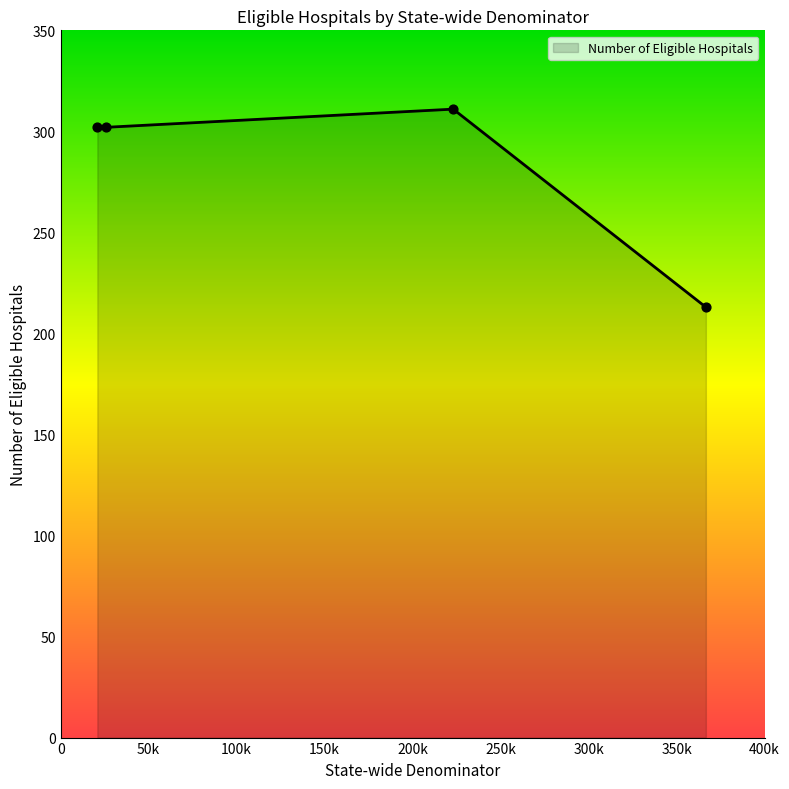

What is the sum of all values?

1128